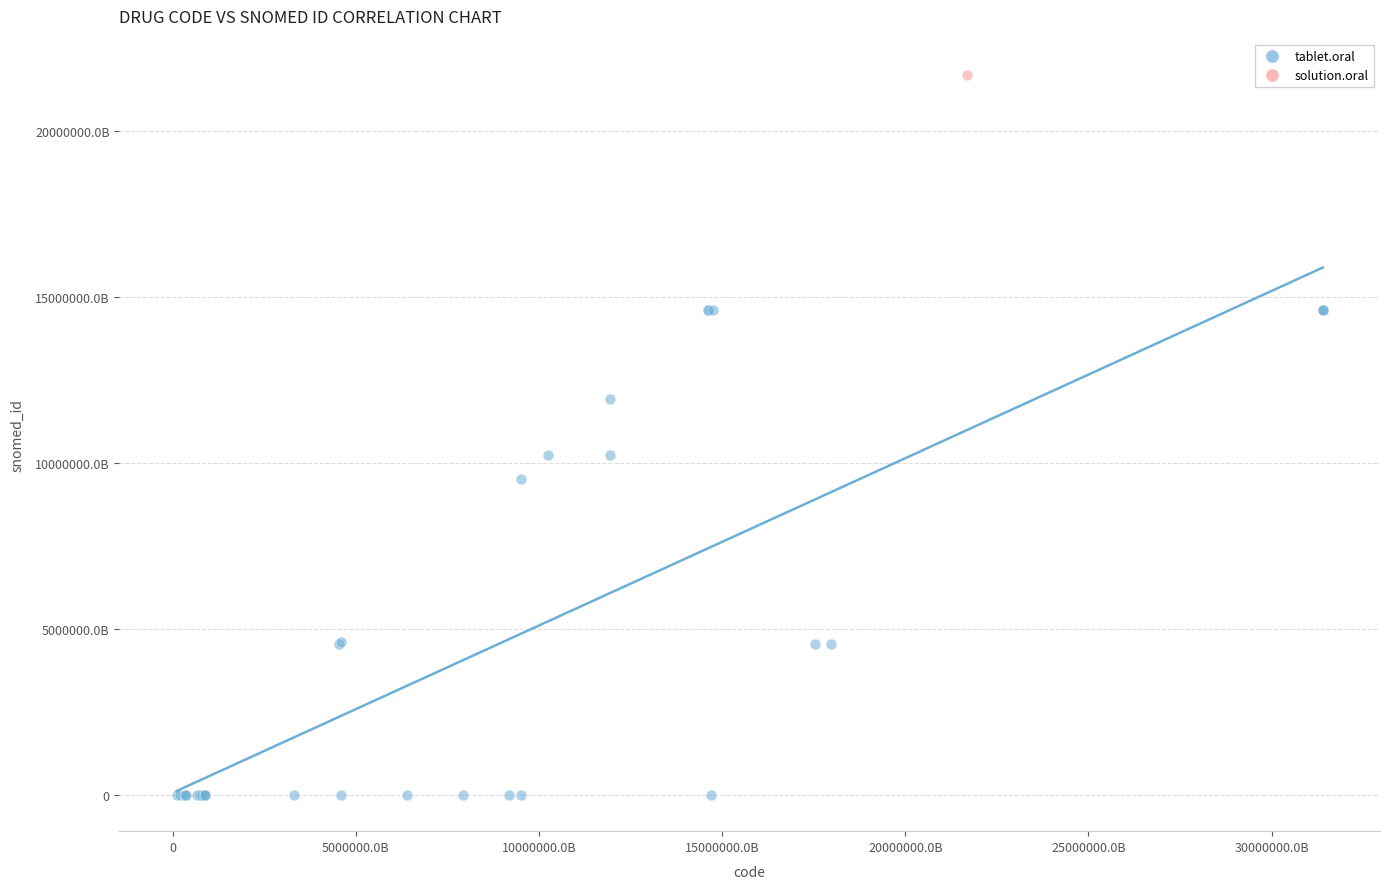

What are all the series names shown in the legend?

tablet.oral, solution.oral